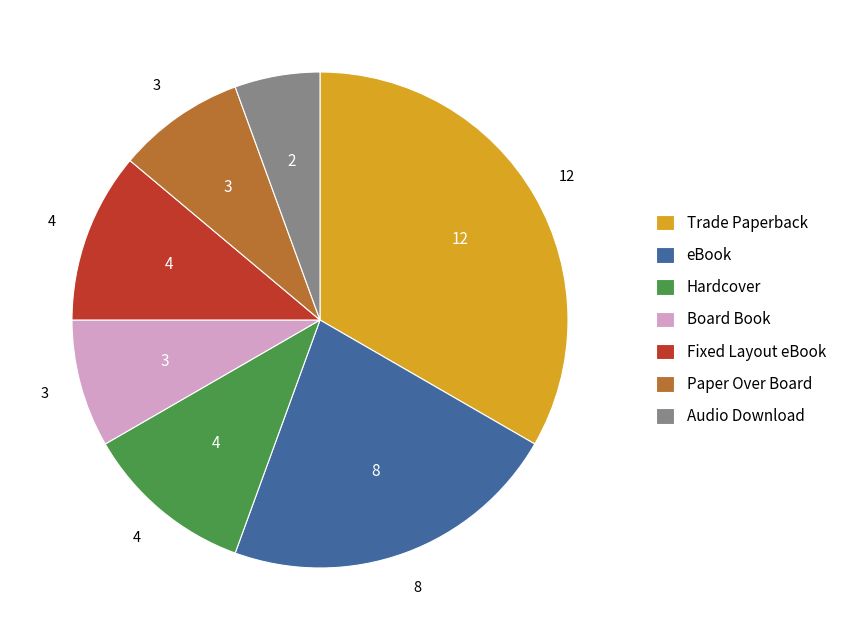

Approximately how many times larger is the value at Fixed Layout eBook compared to Hardcover?

1.0